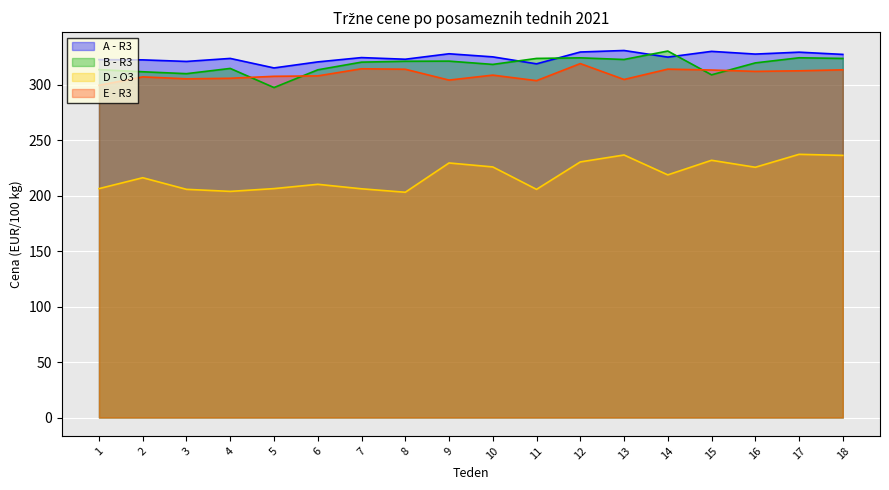

What are all the series names shown in the legend?

A - R3, B - R3, D - O3, E - R3